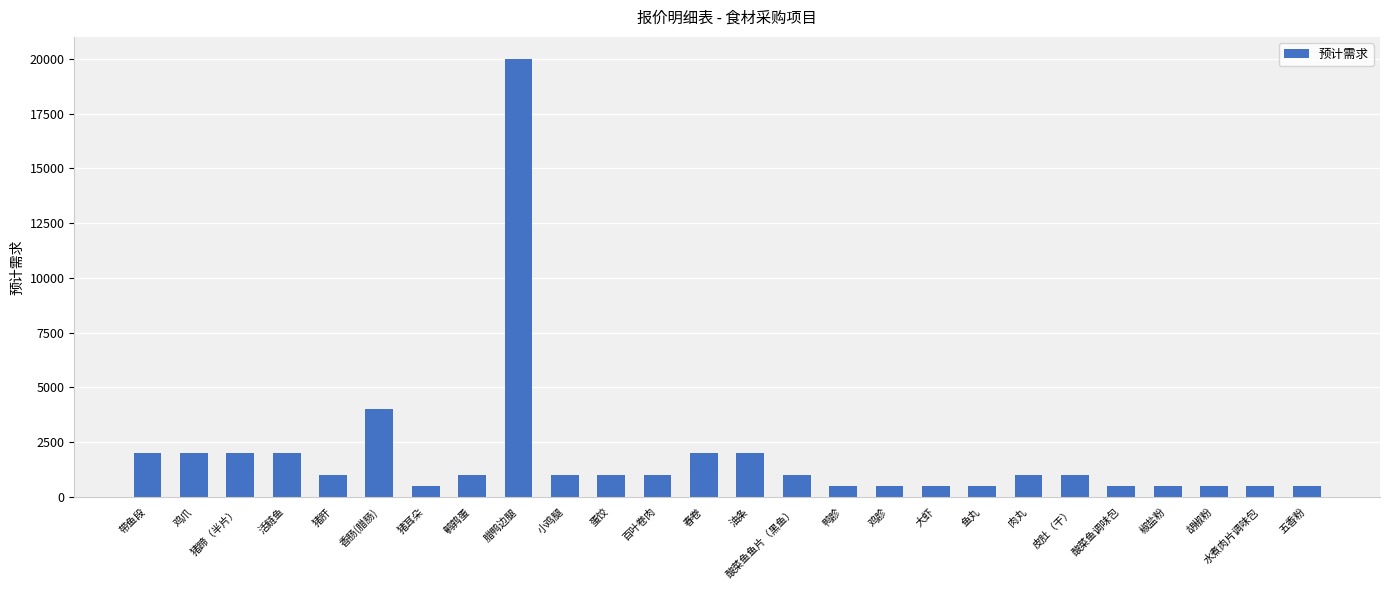

Reading left to right, extract all data points from this chart.

带鱼段=2000	鸡爪=2000	猪蹄（半片）=2000	活鲢鱼=2000	猪肝=1000	香肠(腊肠)=4000	猪耳朵=500	鹌鹑蛋=1000	腊鸭边腿=20000	小鸡腿=1000	蛋饺=1000	百叶卷肉=1000	春卷=2000	油条=2000	酸菜鱼鱼片（黑鱼）=1000	鸭胗=500	鸡胗=500	大虾=500	鱼丸=500	肉丸=1000	皮肚（干）=1000	酸菜鱼调味包=500	椒盐粉=500	胡椒粉=500	水煮肉片调味包=500	五香粉=500